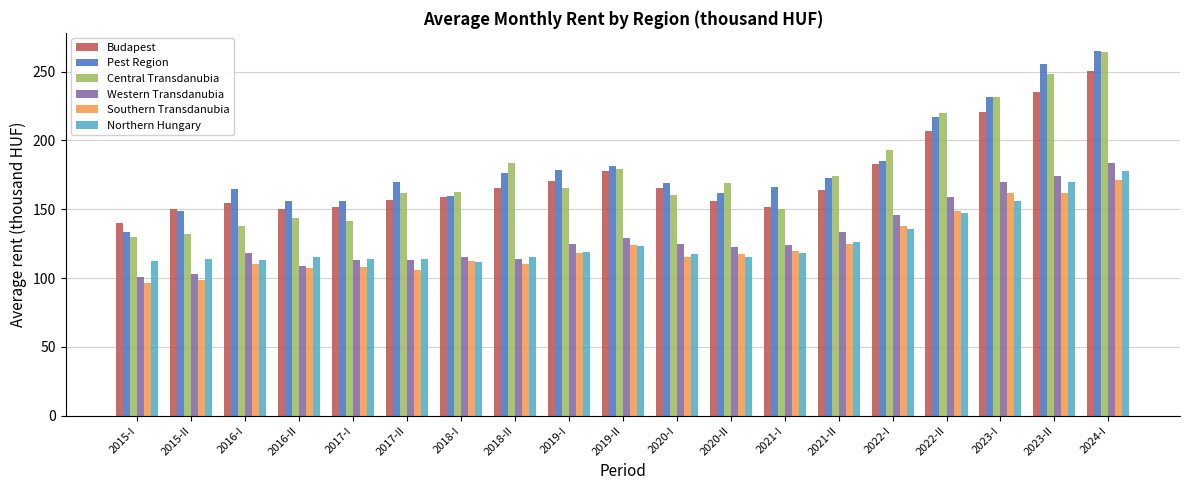

What are all the series names shown in the legend?

Budapest, Pest Region, Central Transdanubia, Western Transdanubia, Southern Transdanubia, Northern Hungary